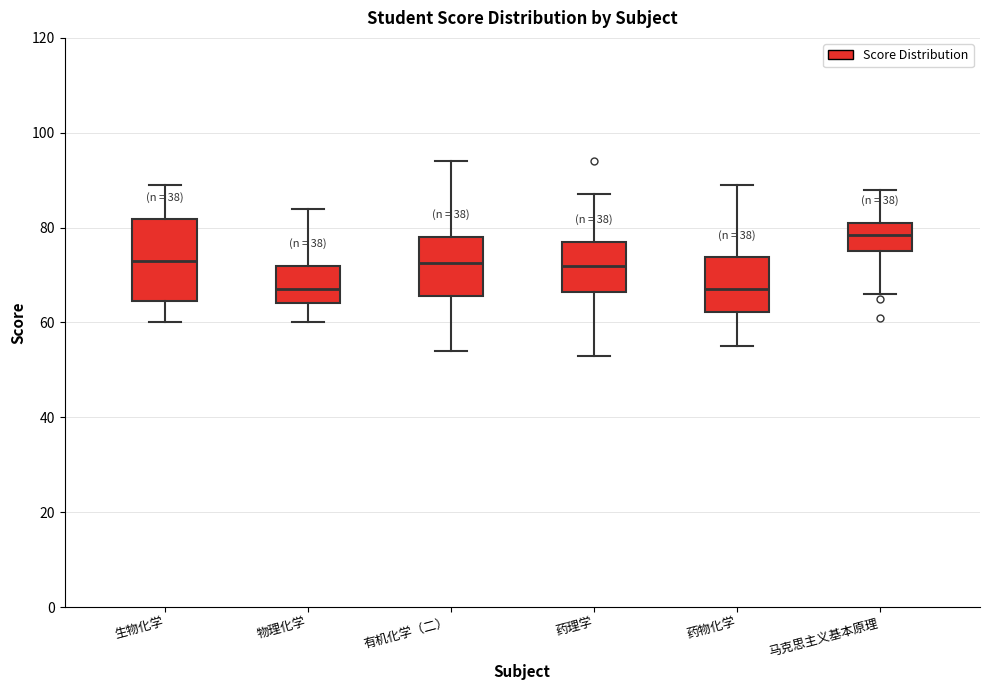

Reading left to right, transcribe this box plot: for each box, give where its median line is, the range the box spans, and where its two whiskers end, as read against the y-axis. The values are not printed on the chart, so give them approximately, as read against the axis.

生物化学: median 74, box 64 to 82, whiskers 60 to 90
物理化学: median 68, box 64 to 72, whiskers 60 to 84
有机化学（二）: median 72, box 66 to 78, whiskers 54 to 94
药理学: median 72, box 66 to 78, whiskers 54 to 88
药物化学: median 68, box 62 to 74, whiskers 56 to 90
马克思主义基本原理: median 78, box 76 to 82, whiskers 66 to 88